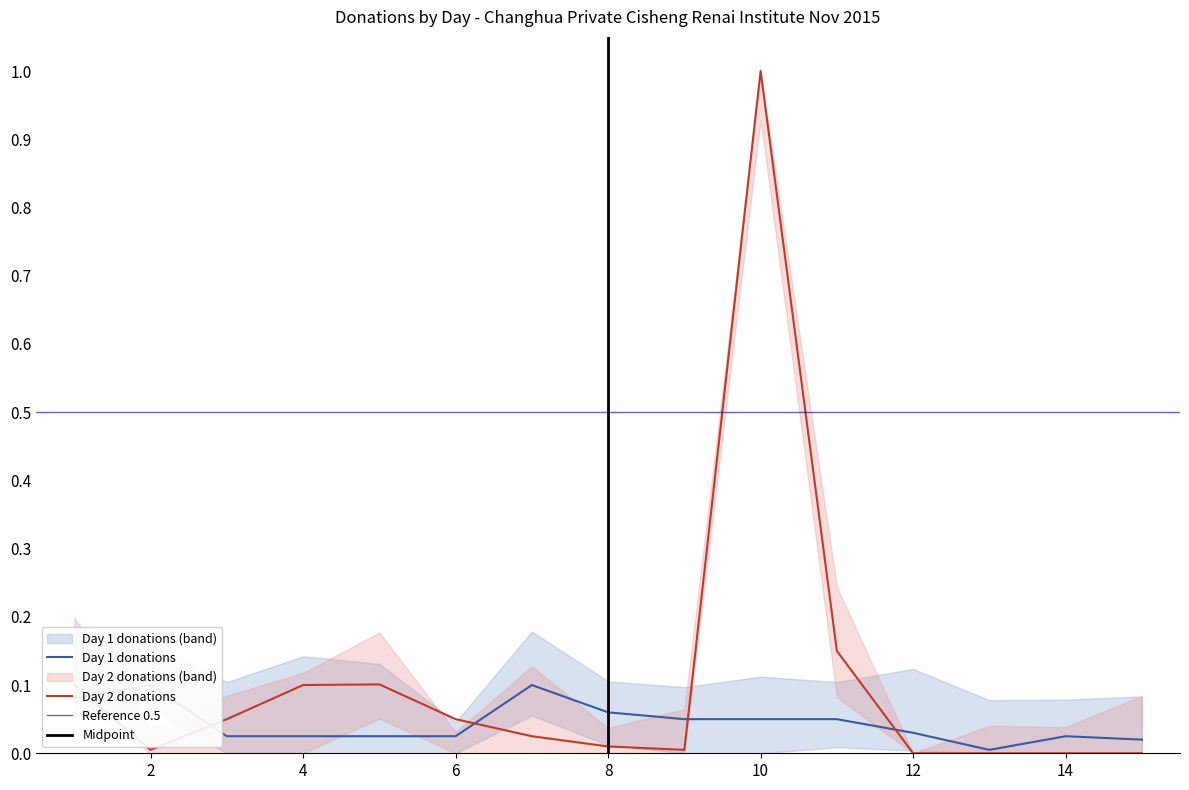

What is the difference between the highest and lowest values at 5?

0.1